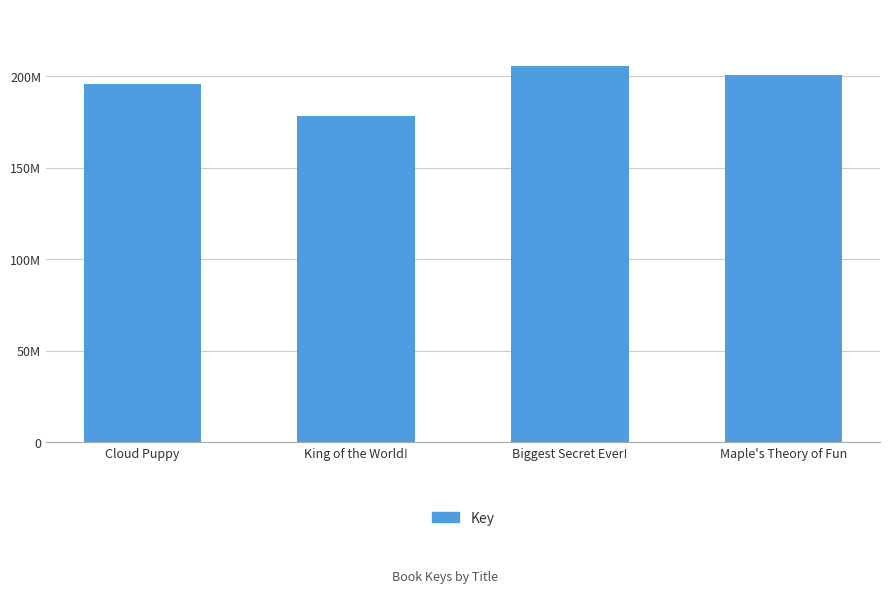

Rank the categories by value from highest to lowest.

Biggest Secret Ever!, Maple's Theory of Fun, Cloud Puppy, King of the World!